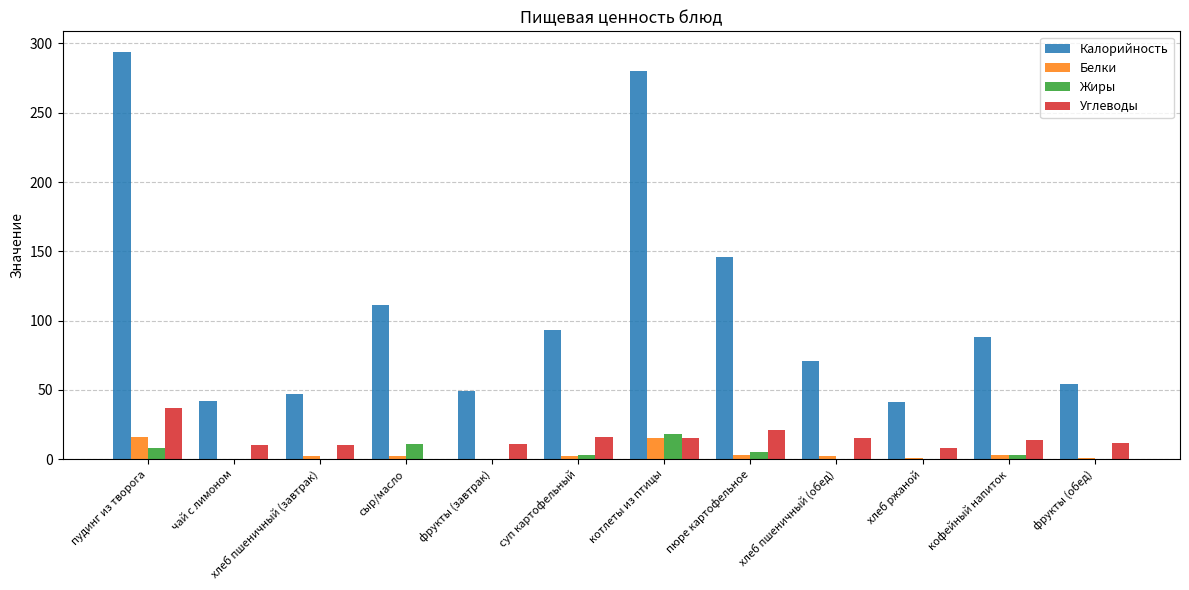

What is the sum of all Жиры values?

48